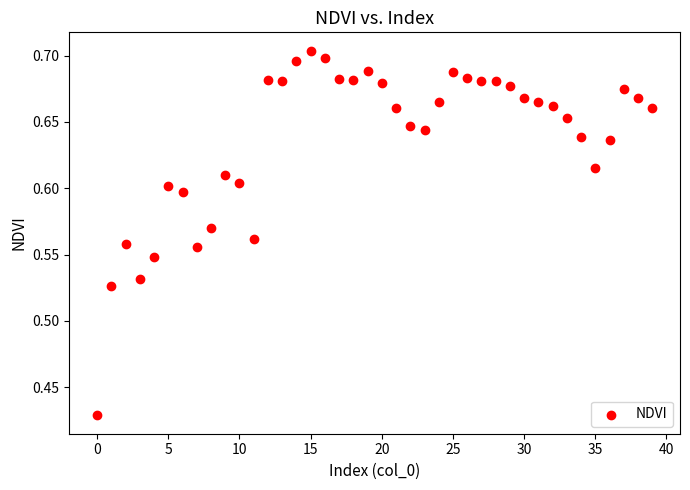

What is the range of Y values (max minus min)?

0.3